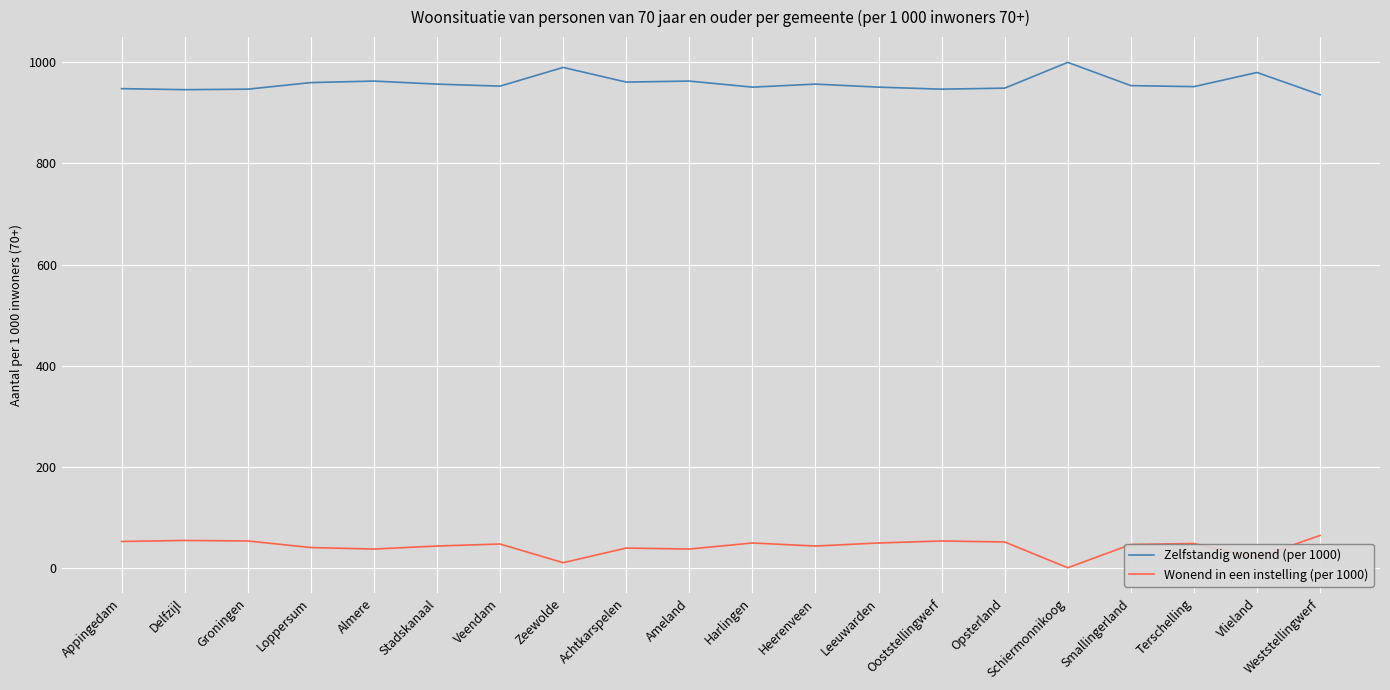

True or false: Zelfstandig wonend (per 1000) and Wonend in een instelling (per 1000) intersect in this chart.

False